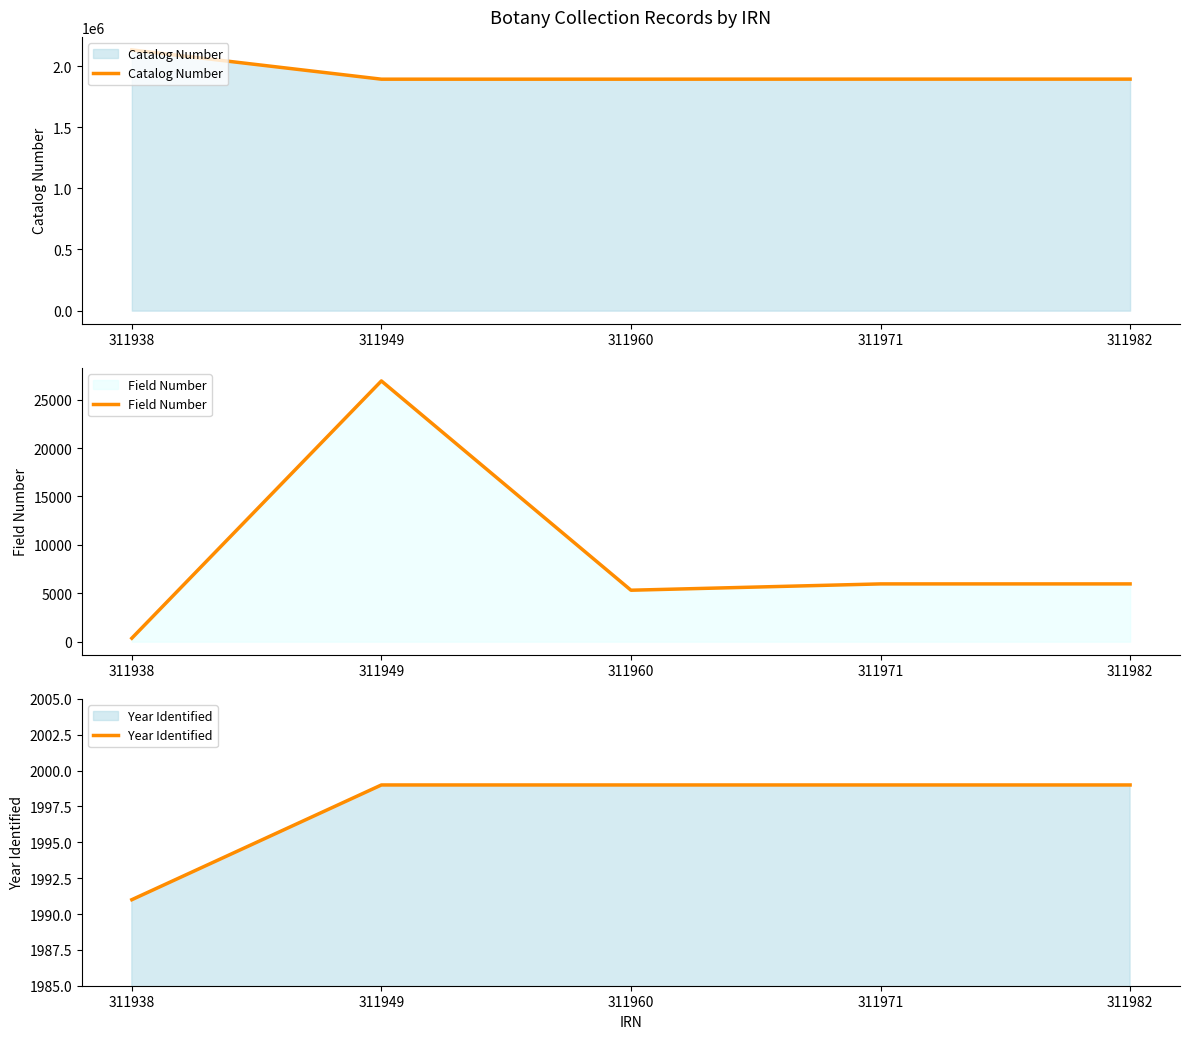

The Catalog Number series shows 574965 at 311938. True or false?

False